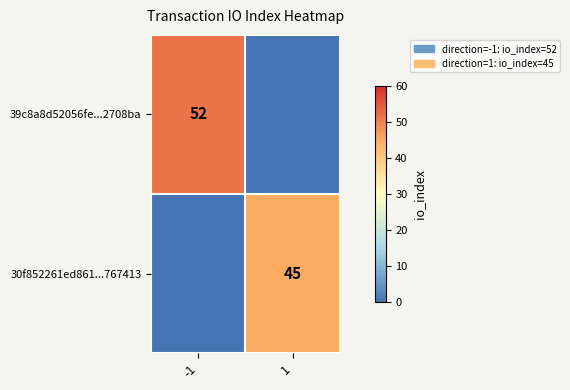

The 39c8a8d52056fe...2708ba series shows 52 at -1. True or false?

True